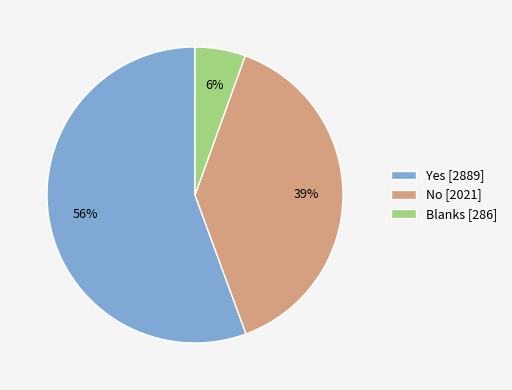

To the nearest percent, what is the combined percentage of Blanks and Yes?

61%